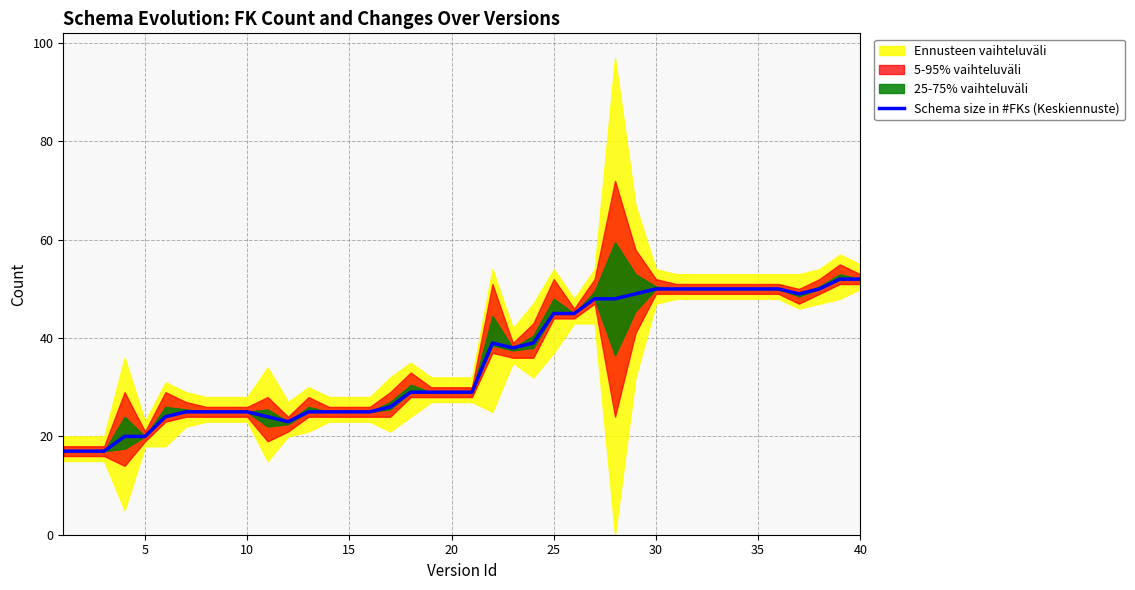

The value of Schema size in #FKs (Keskiennuste) at 35 is 87. True or false?

False